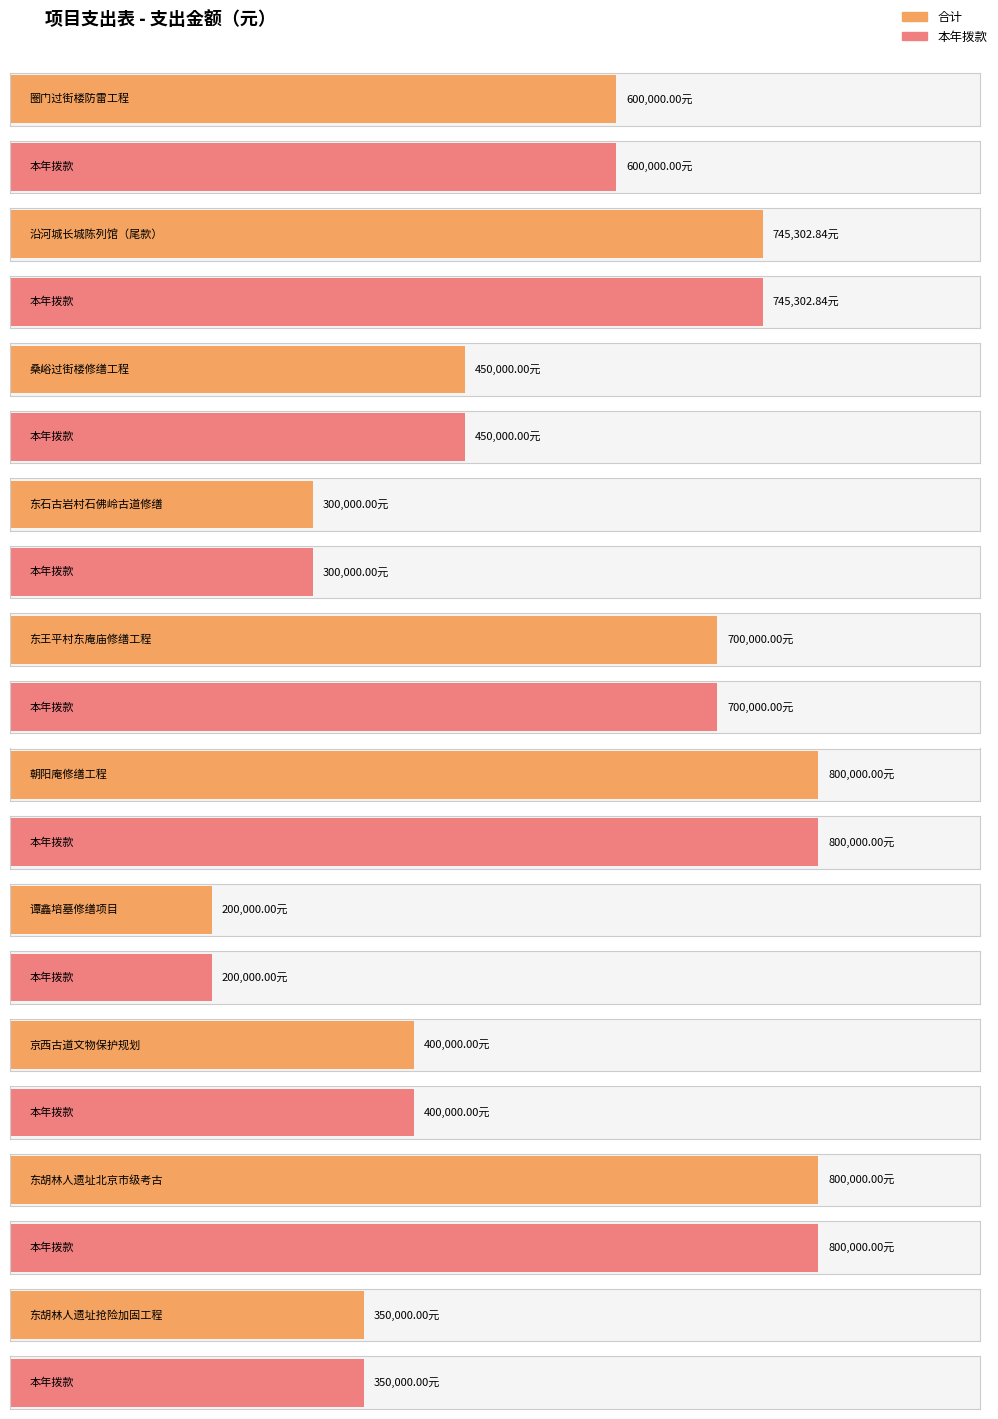

At 朝阳庵修缮工程, list the series in order from largest to smallest.

本年拨款, 合计